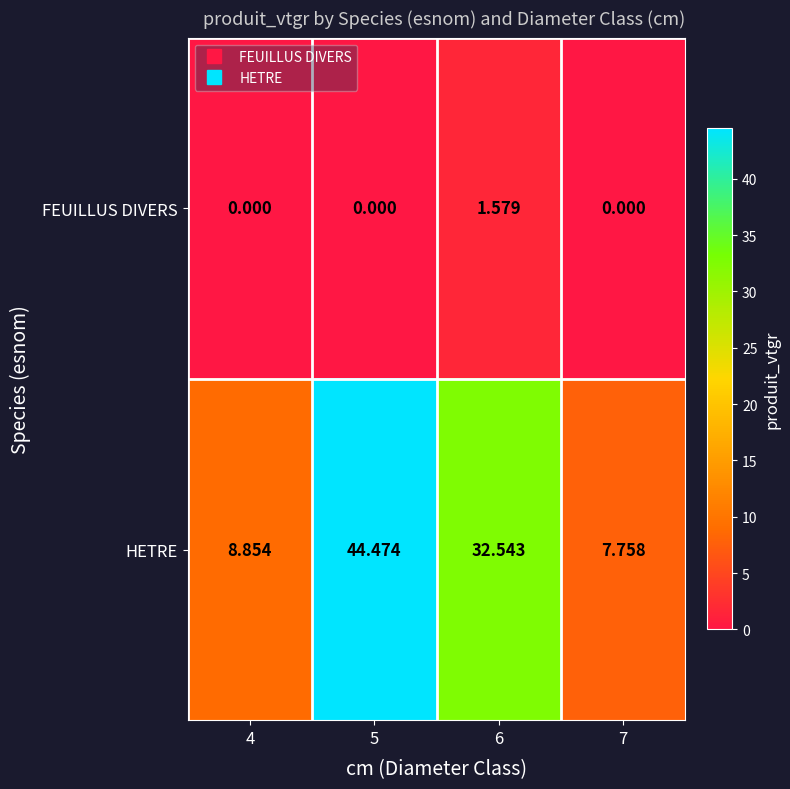

List the series in order of their overall mean, lowest first.

FEUILLUS DIVERS, HETRE